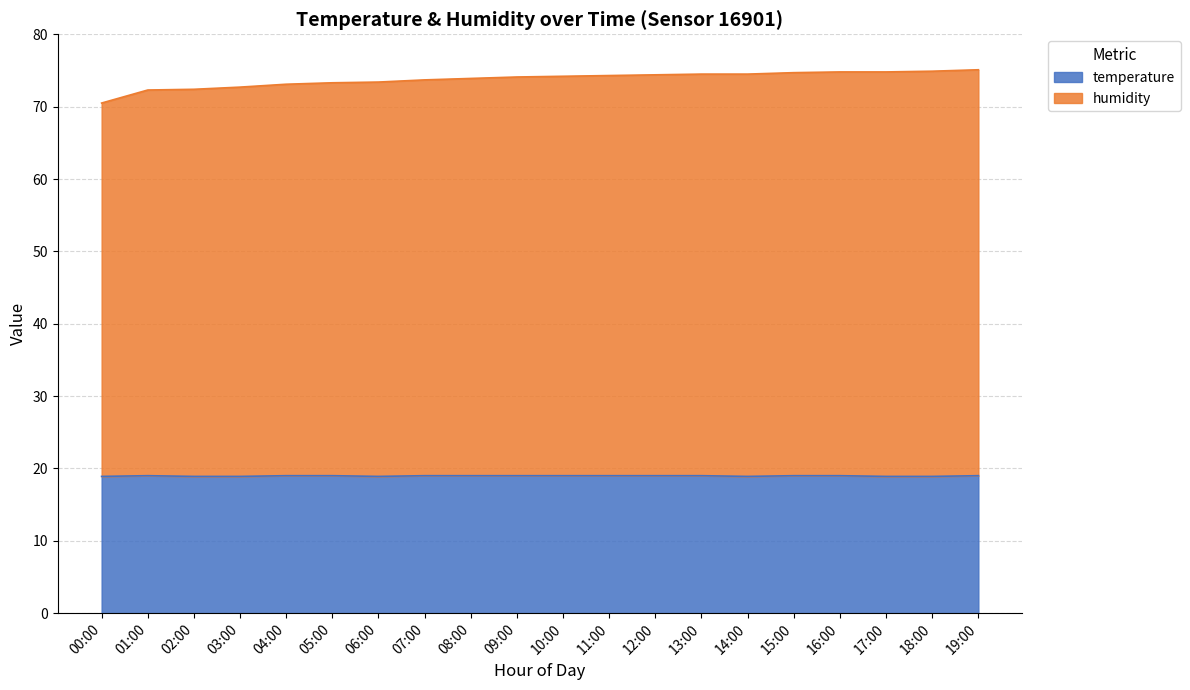

Which label corresponds to the smallest value in the chart?

00:00